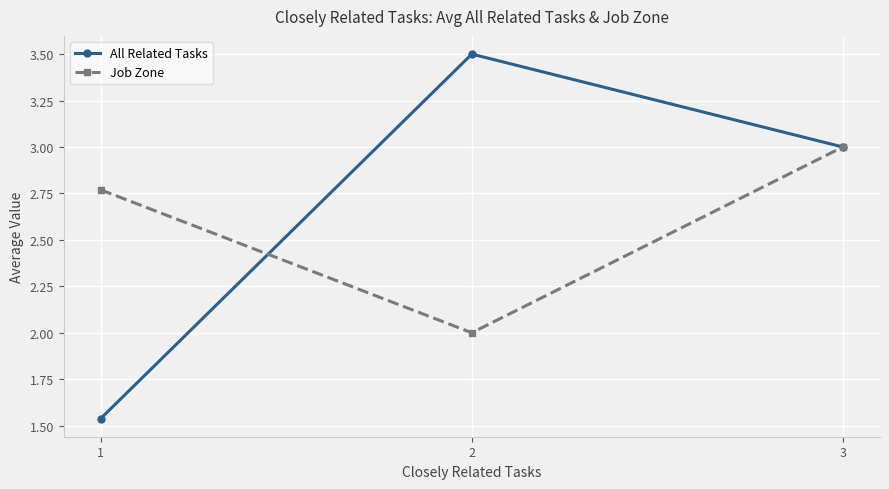

The value of Job Zone at 1 is 4.2. True or false?

False